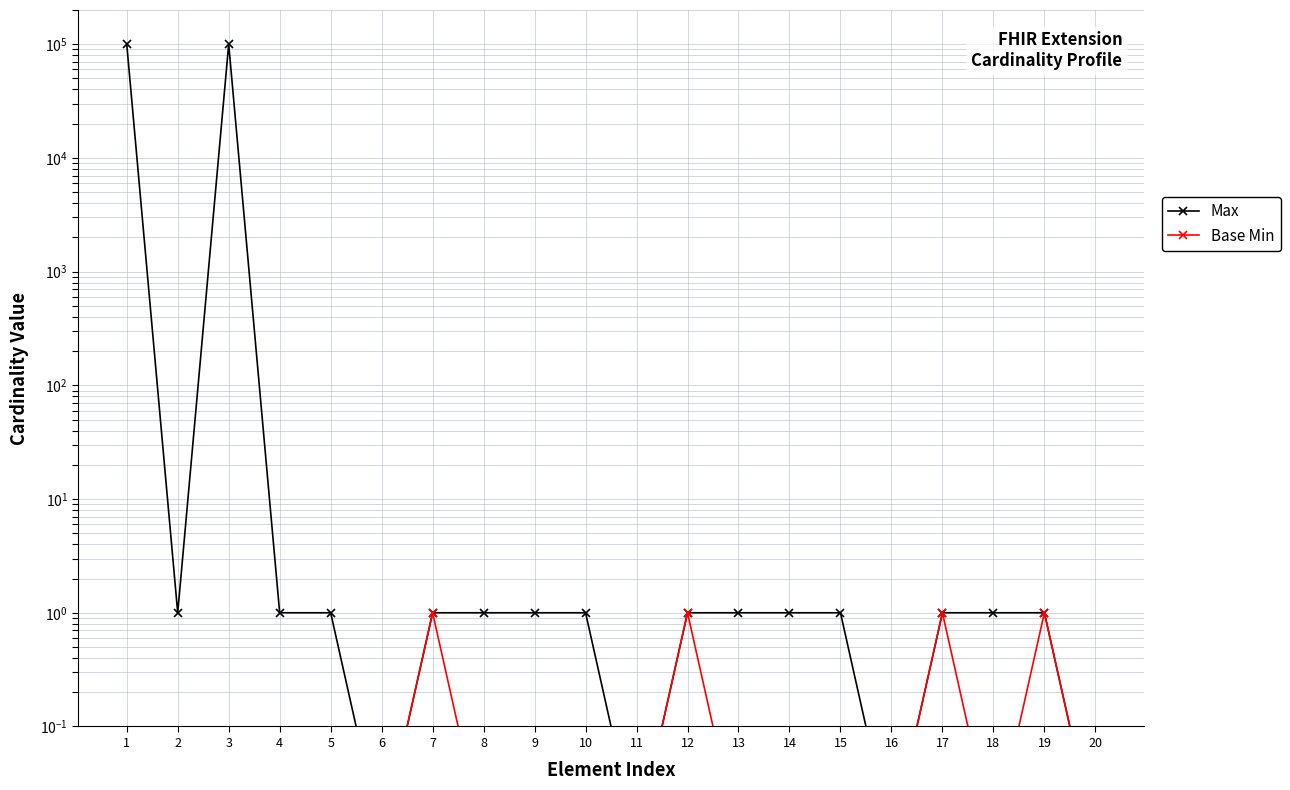

Rank the categories by Max value from lowest to highest.

6, 11, 16, 20, 2, 4, 5, 7, 8, 9, 10, 12, 13, 14, 15, 17, 18, 19, 1, 3